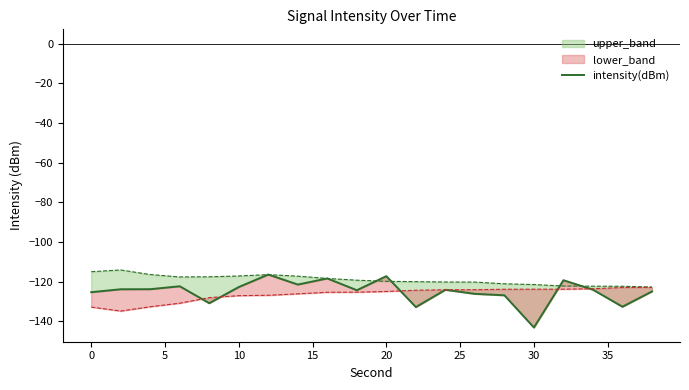

How many points are higher than both their immediate neighbors (excluding endpoints)?

6